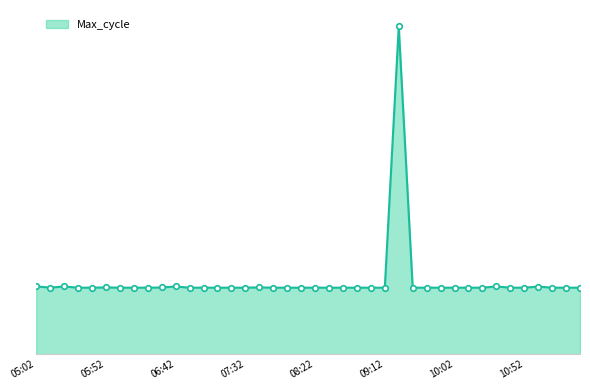

Does the chart display data point markers on the line(s)?

No